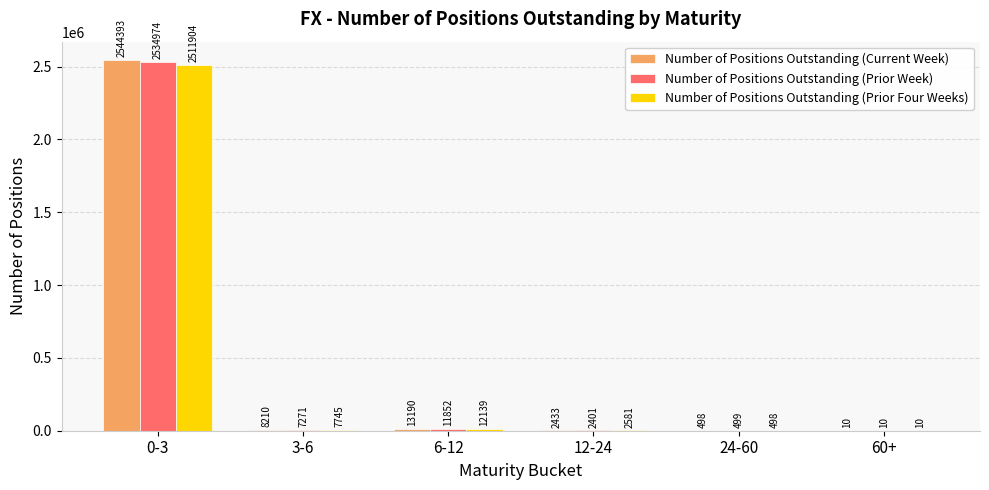

What are all the series names shown in the legend?

Number of Positions Outstanding (Current Week), Number of Positions Outstanding (Prior Week), Number of Positions Outstanding (Prior Four Weeks)